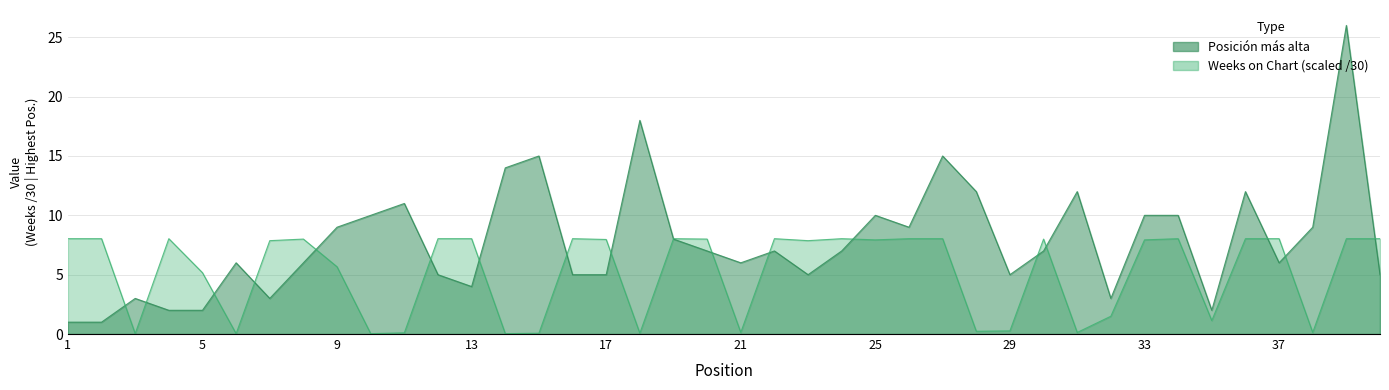

Which series has the largest range (max minus min)?

Posicion mas alta